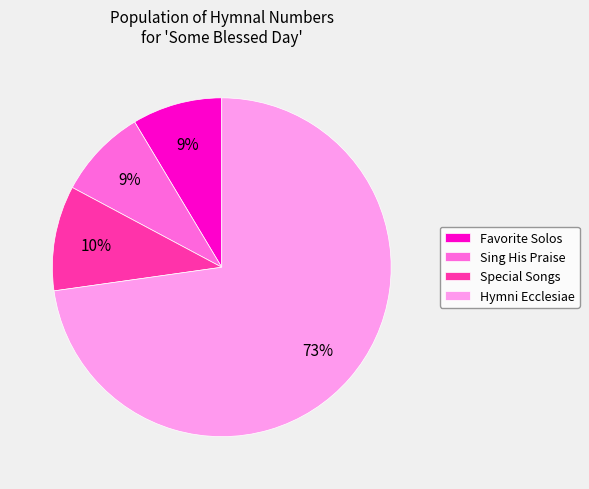

What is the ratio of the value at Special Songs to the value at Hymni Ecclesiae?

0.1